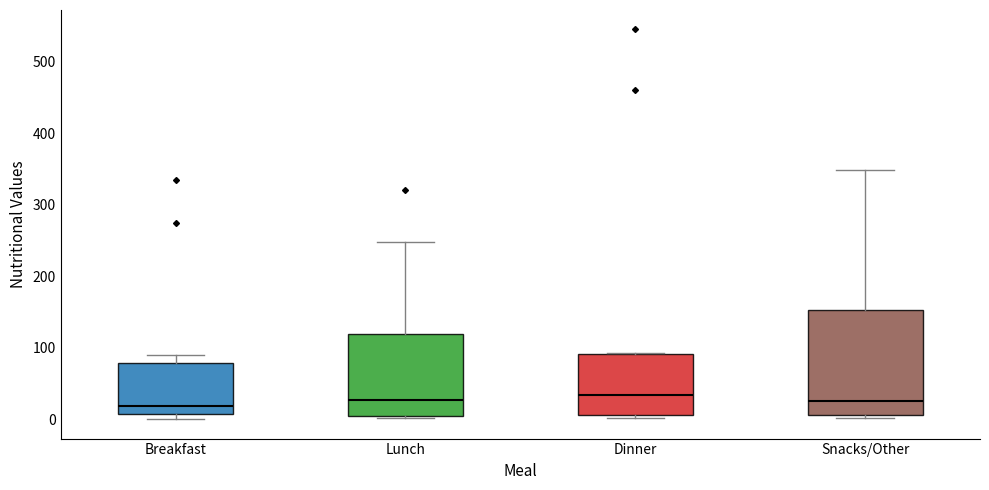

Which box is the tallest, from its lower edge to its upper edge?

Snacks/Other